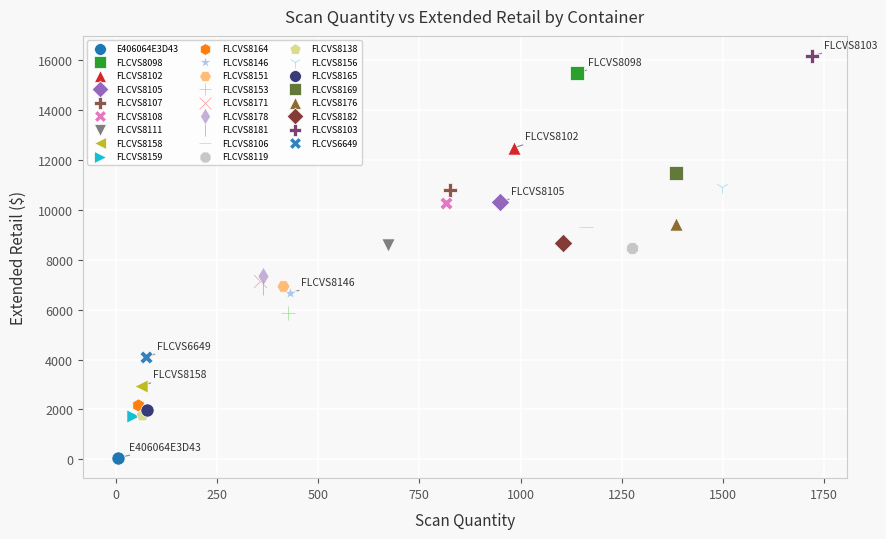

What are all the series names shown in the legend?

E406064E3D43, FLCVS8098, FLCVS8102, FLCVS8105, FLCVS8107, FLCVS8108, FLCVS8111, FLCVS8158, FLCVS8159, FLCVS8164, FLCVS8146, FLCVS8151, FLCVS8153, FLCVS8171, FLCVS8178, FLCVS8181, FLCVS8106, FLCVS8119, FLCVS8138, FLCVS8156, FLCVS8165, FLCVS8169, FLCVS8176, FLCVS8182, FLCVS8103, FLCVS6649